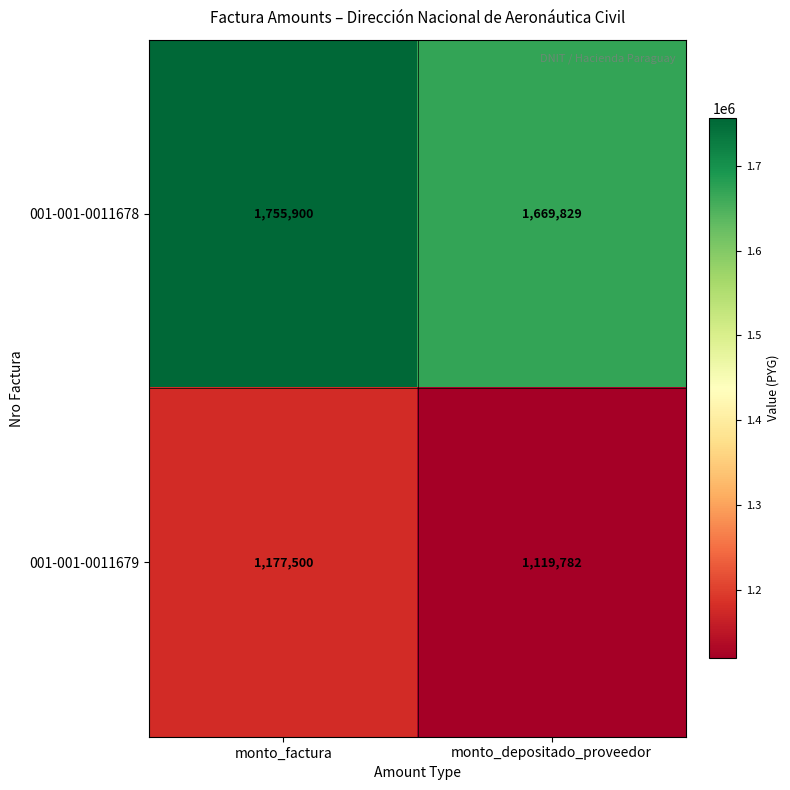

List the series in order of their overall mean, highest first.

001-001-0011678, 001-001-0011679